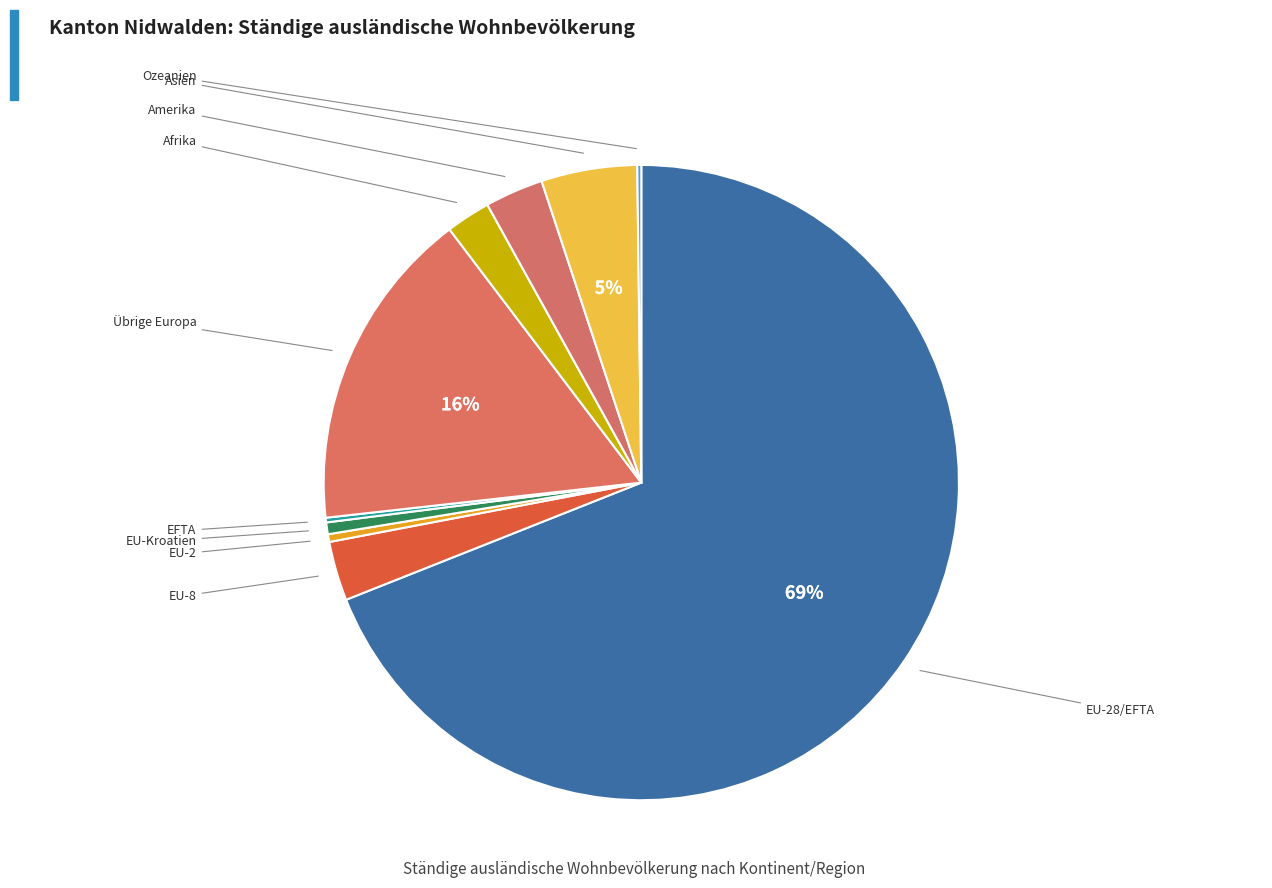

Count the number of slices in the pie.

10